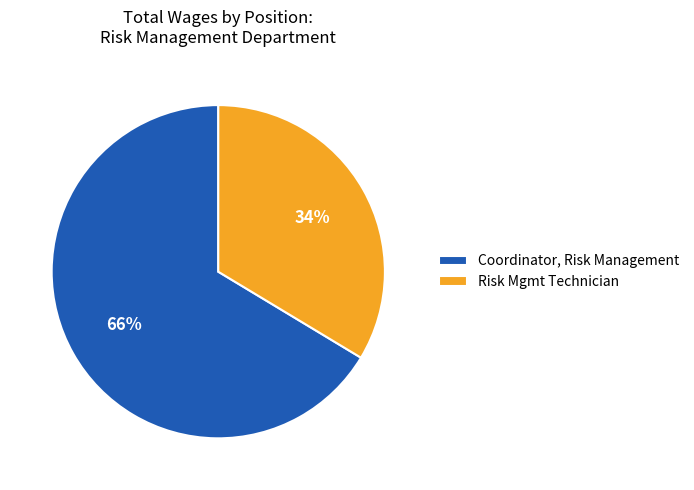

The Risk Mgmt Technician slice represents 34% of the pie. True or false?

True